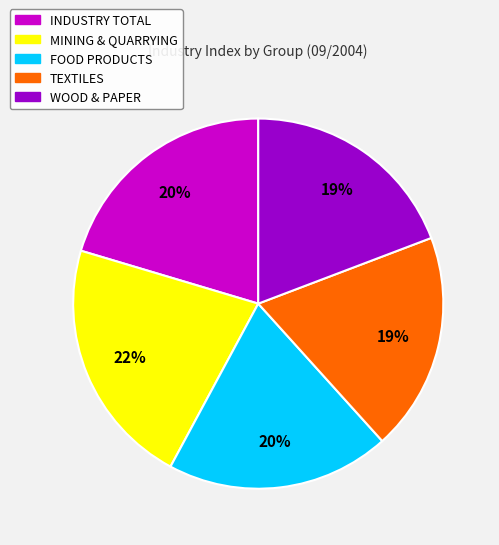

To the nearest percent, what is the average slice percentage?

20%